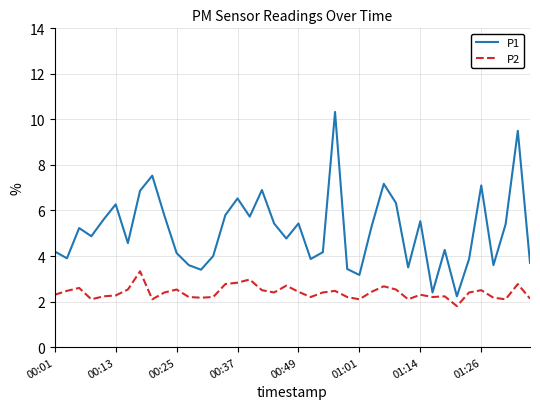

Which series has the largest total across all categories?

P1